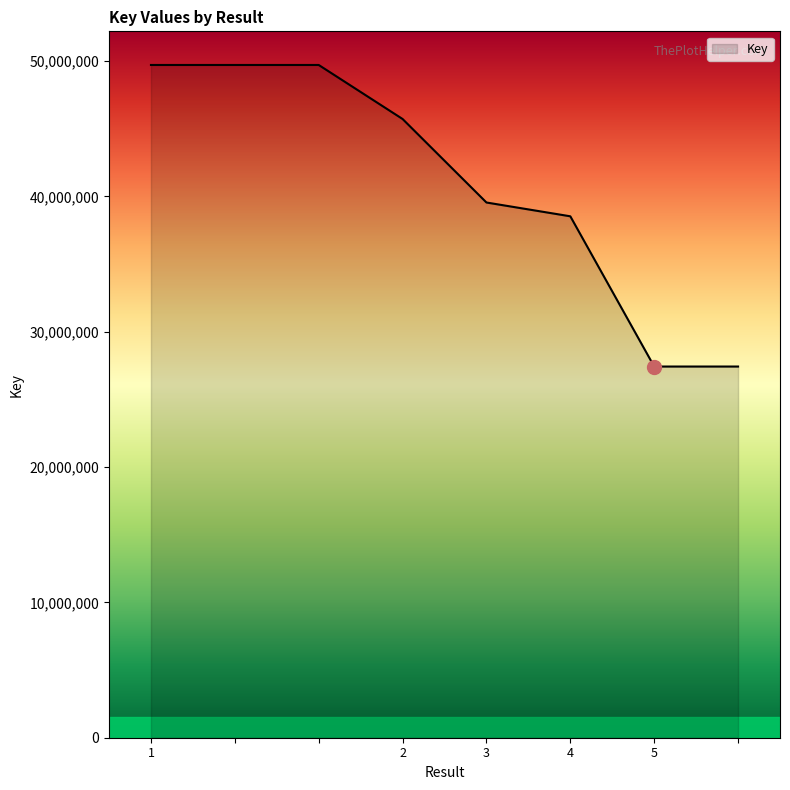

How many categories are shown in the chart?

8